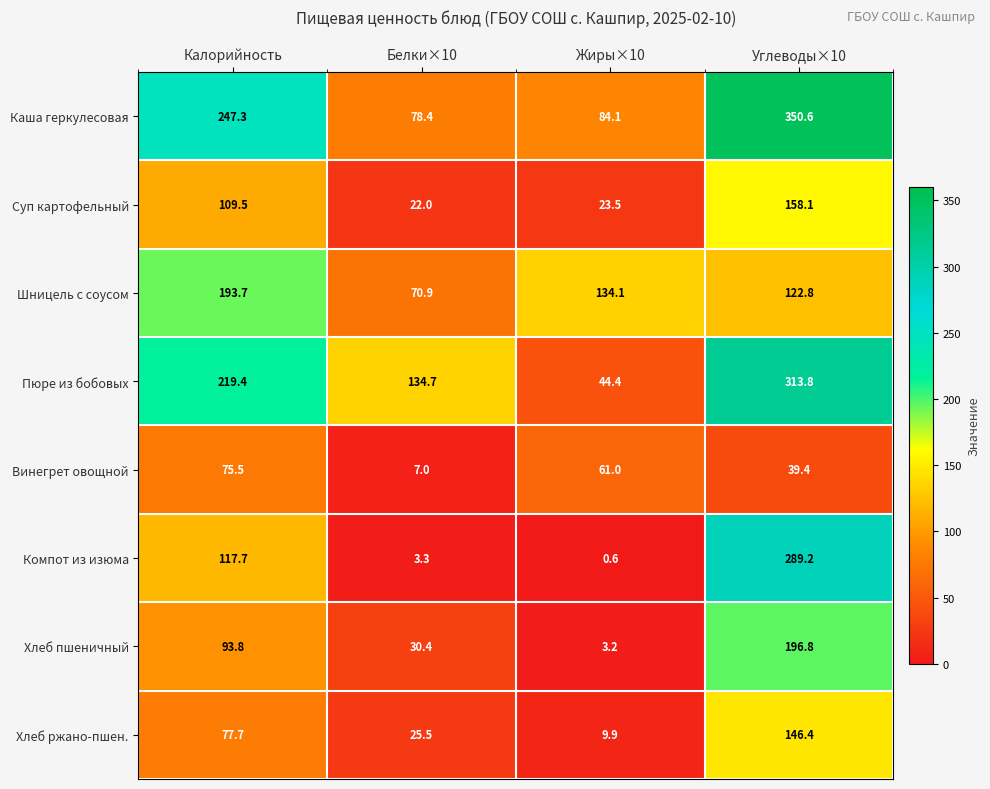

What is the spread (max minus min) of values at Жиры×10?

133.5